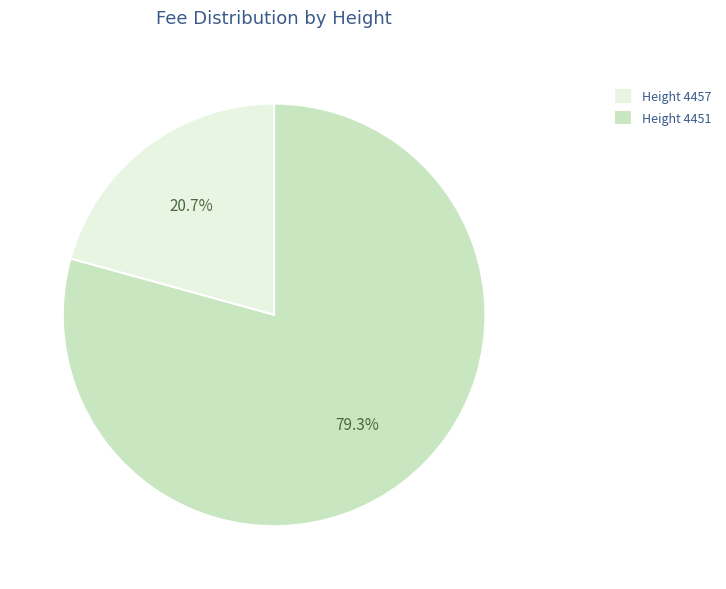

What is the total percentage of Height 4451 and Height 4457?

100.0%